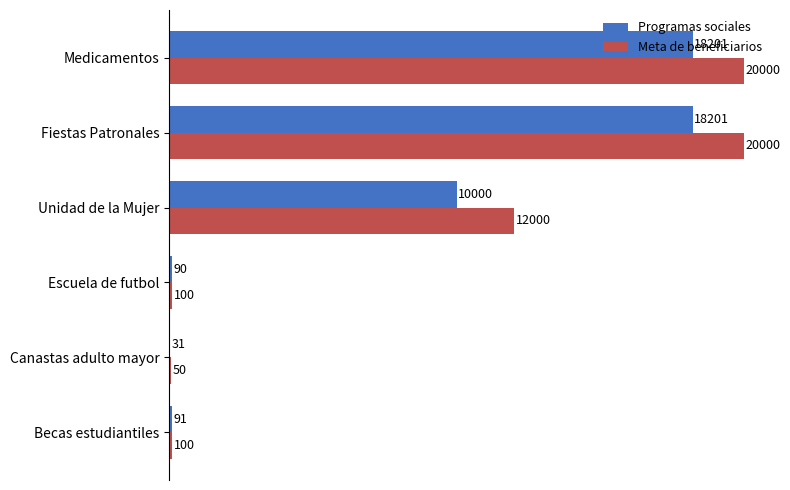

What is the sum of all Meta de beneficiarios values?

52250